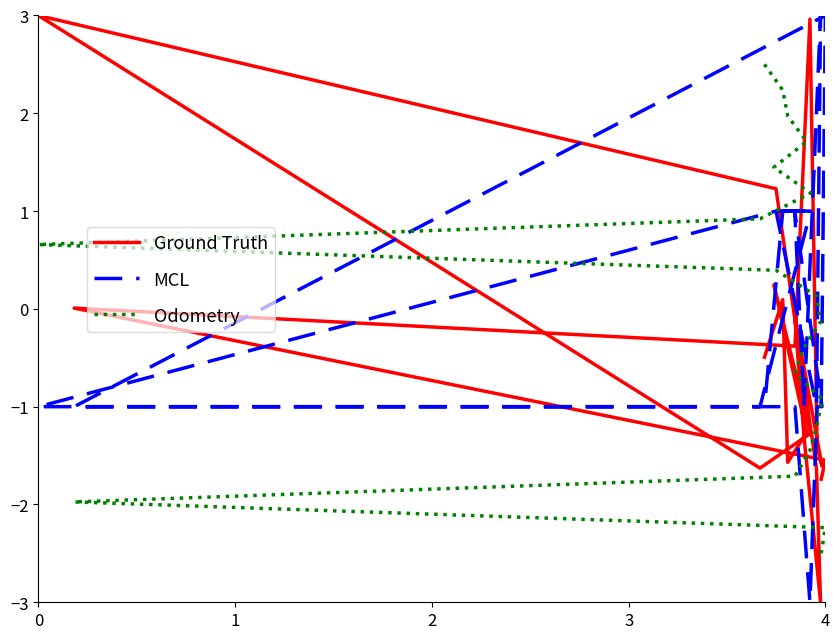

After their last crossing, which series has the higher values: MCL or Odometry?

Odometry